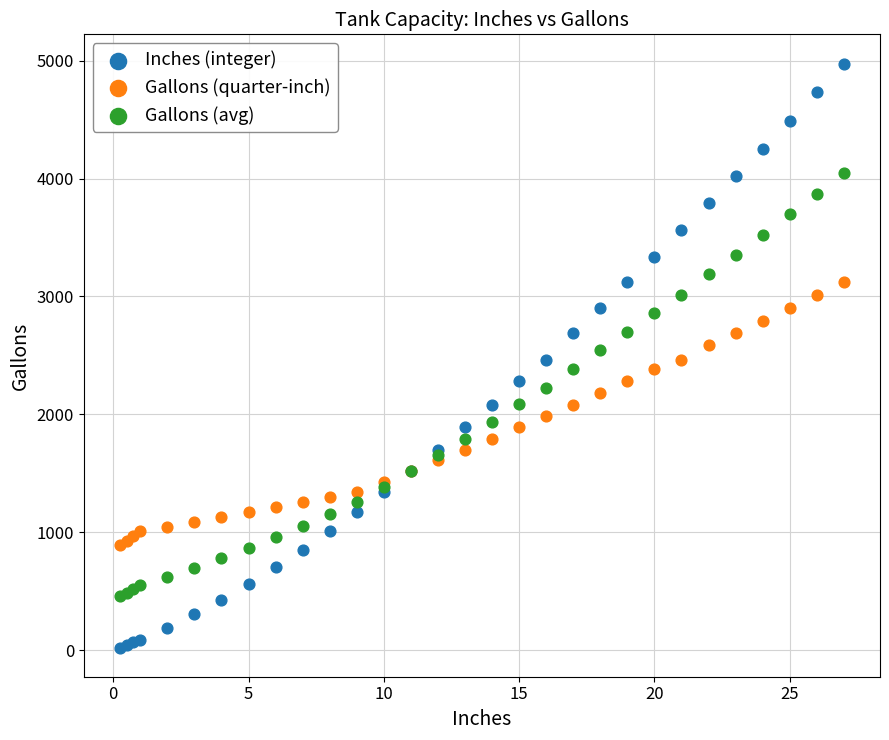

Which series contains the highest Y value?

Inches (integer)